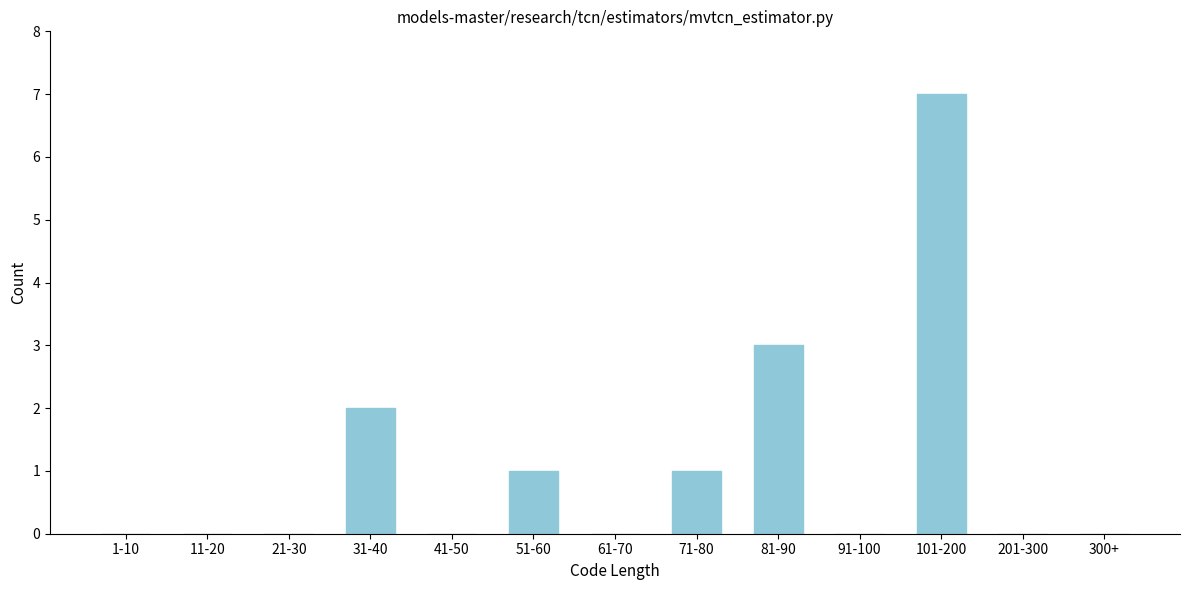

Reading right to left, extract all data points from this chart.

300+=0	201-300=0	101-200=7	91-100=0	81-90=3	71-80=1	61-70=0	51-60=1	41-50=0	31-40=2	21-30=0	11-20=0	1-10=0